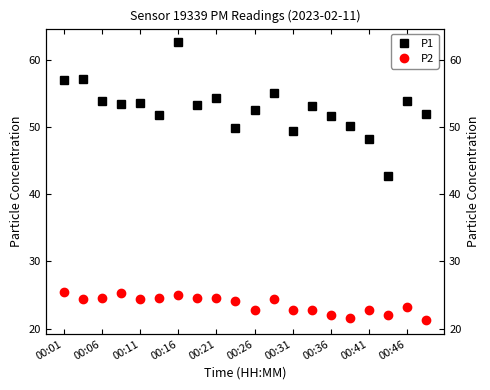

What is the sum of the P2 values at 00:06 and 00:01?

49.8